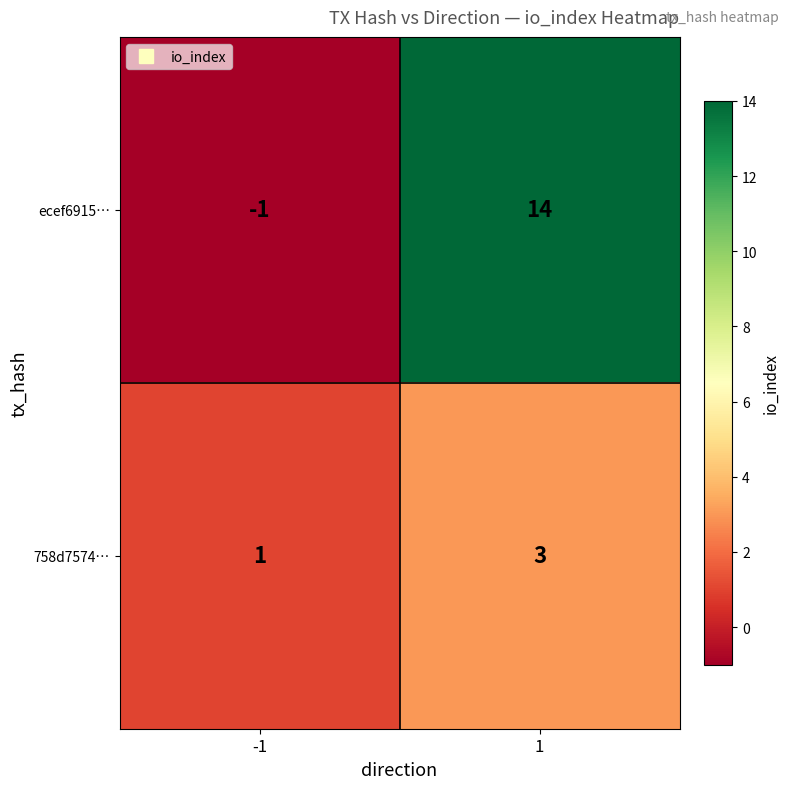

Reading left to right, transcribe all the data shown in this chart.

ecef6915…: -1=-1	1=14
758d7574…: -1=1	1=3